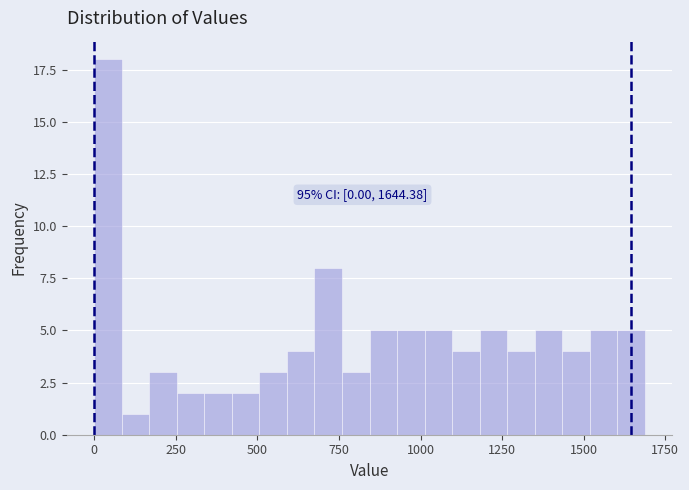

Around what value on the x-axis is the tallest bar? Give the approximate position of its centre, as read against the axis.

50